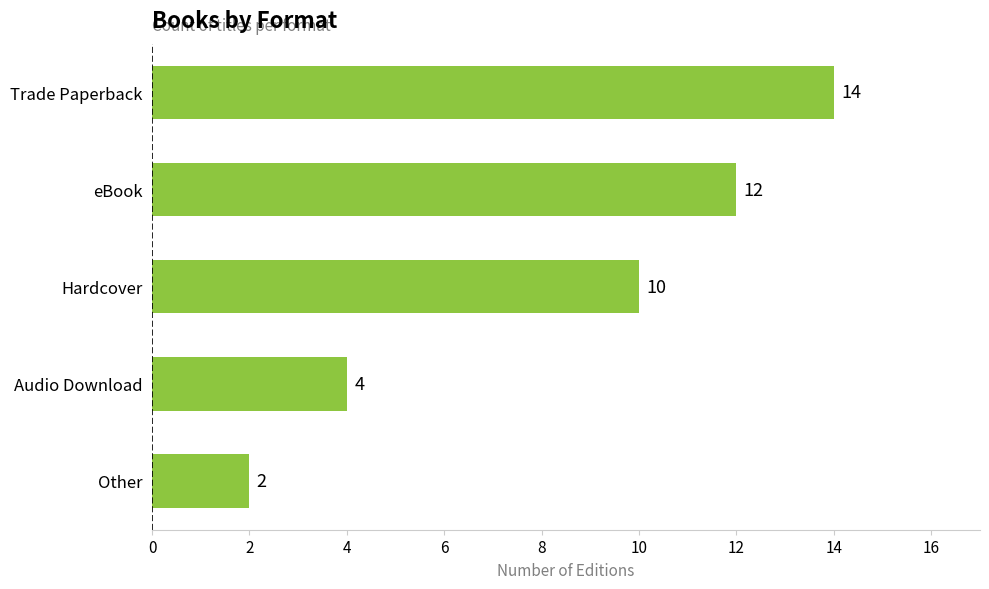

Count the values in the range 4 to 12.

3